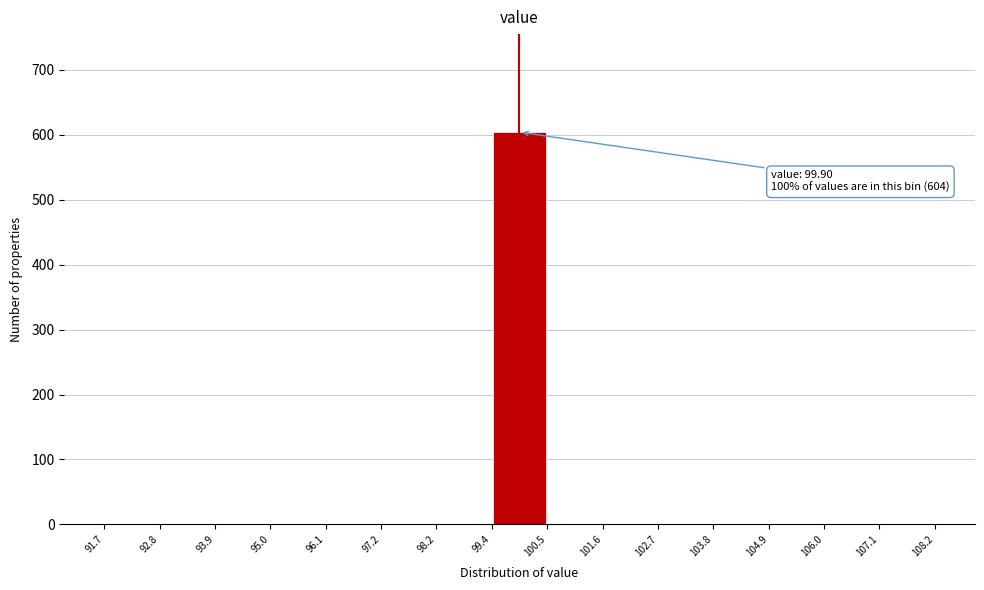

Which range on the x-axis has the tallest bar?

99.4 to 100.5